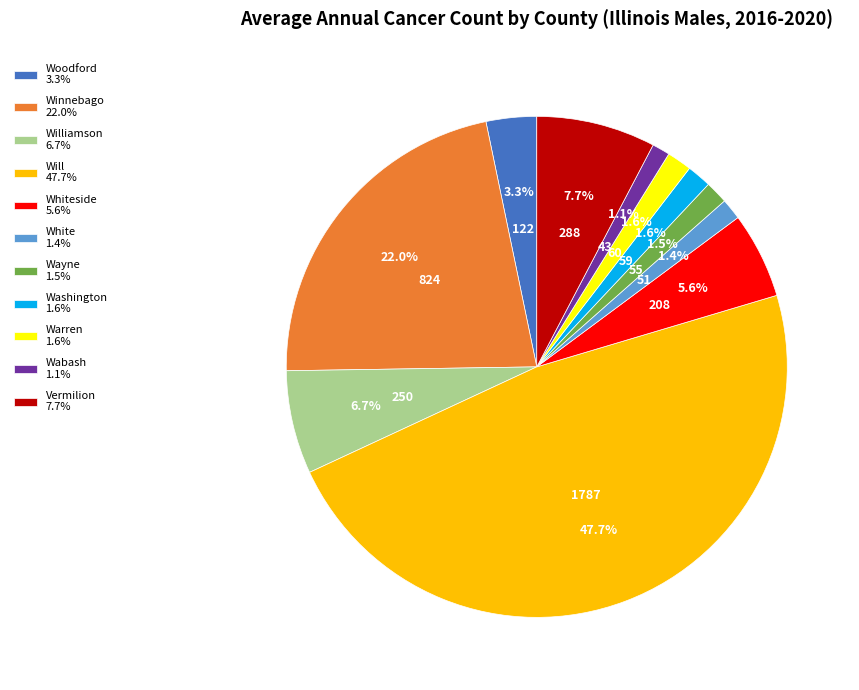

How many slices are in this pie chart?

11